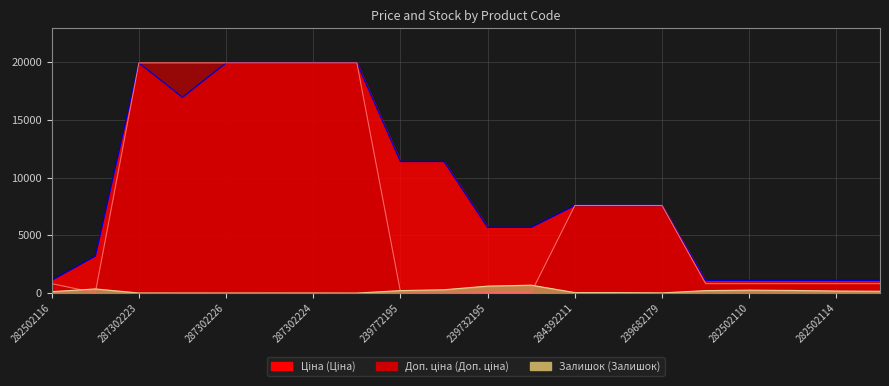

True or false: Ціна and Доп. ціна intersect in this chart.

False